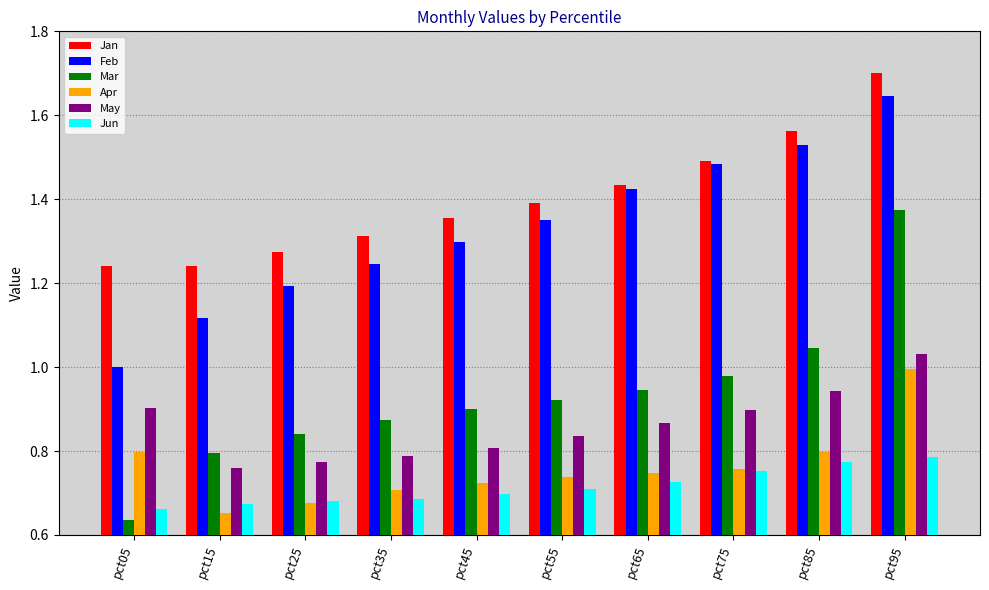

Which label corresponds to the smallest value in the chart?

pct05